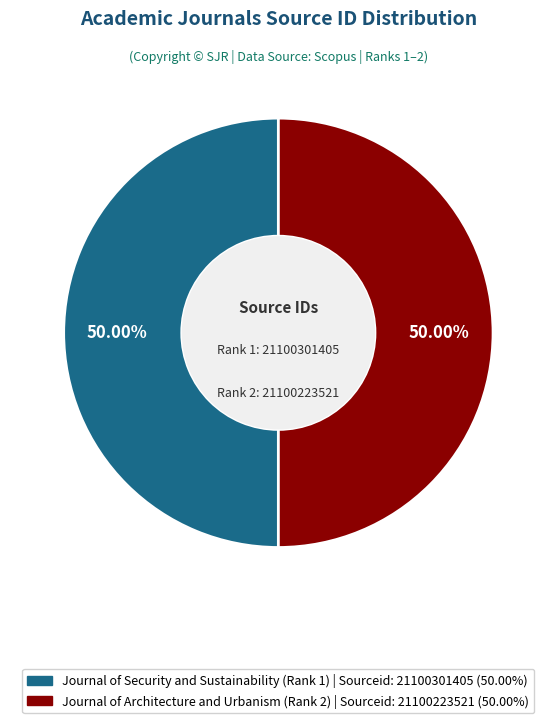

How much of the chart is everything except Journal of Architecture and Urbanism (Rank 2)?

50.0%